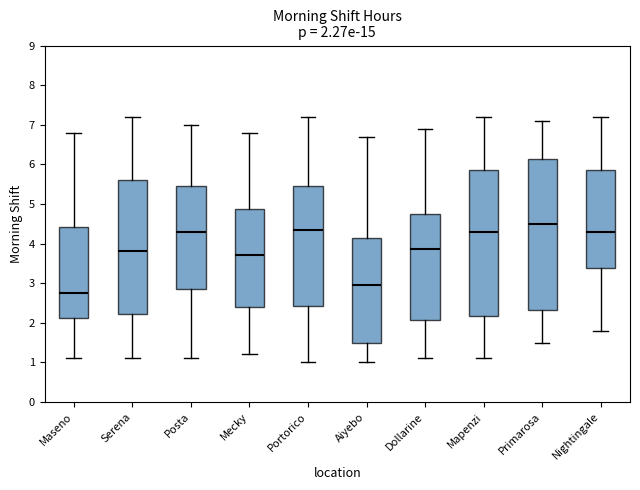

Which box is the tallest, from its lower edge to its upper edge?

Primarosa